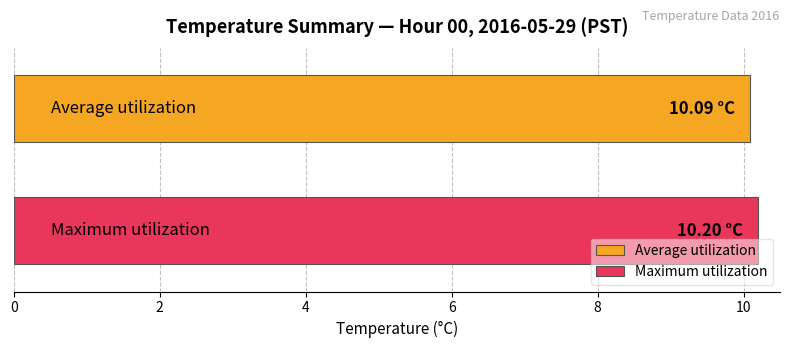

Which series has the largest range (max minus min)?

Average utilization